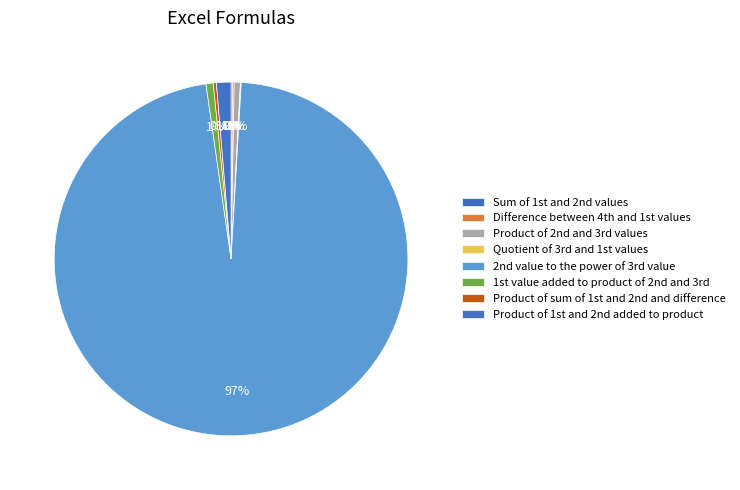

Count the number of slices in the pie.

8